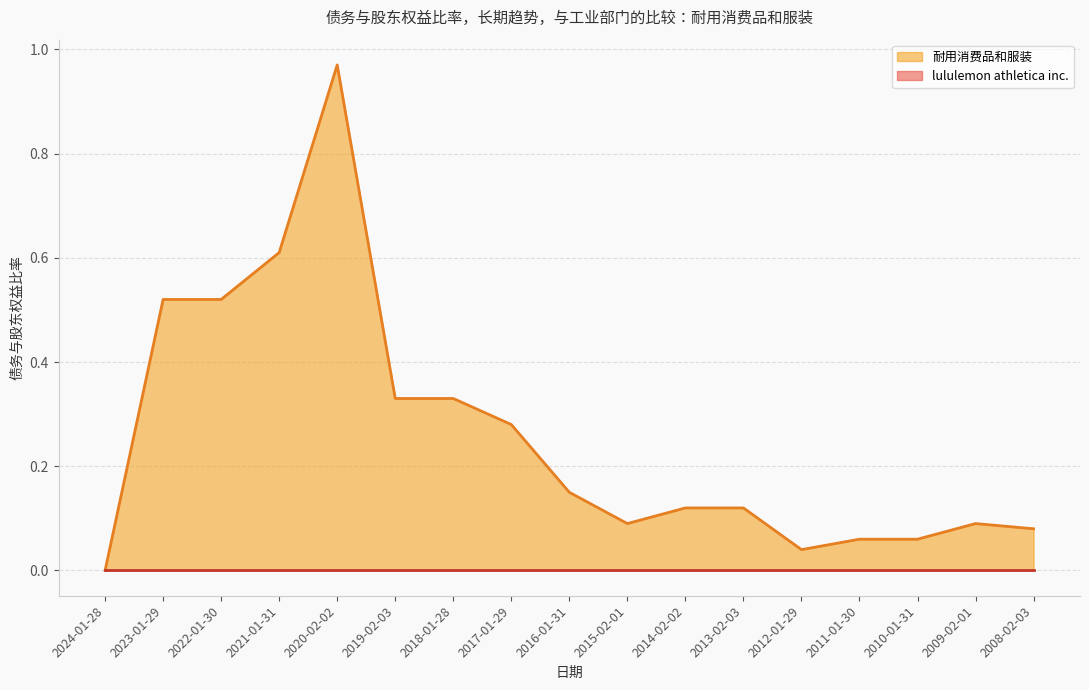

Rank the categories by value from lowest to highest.

2024-01-28, 2012-01-29, 2011-01-30, 2010-01-31, 2008-02-03, 2015-02-01, 2009-02-01, 2014-02-02, 2013-02-03, 2016-01-31, 2017-01-29, 2019-02-03, 2018-01-28, 2023-01-29, 2022-01-30, 2021-01-31, 2020-02-02